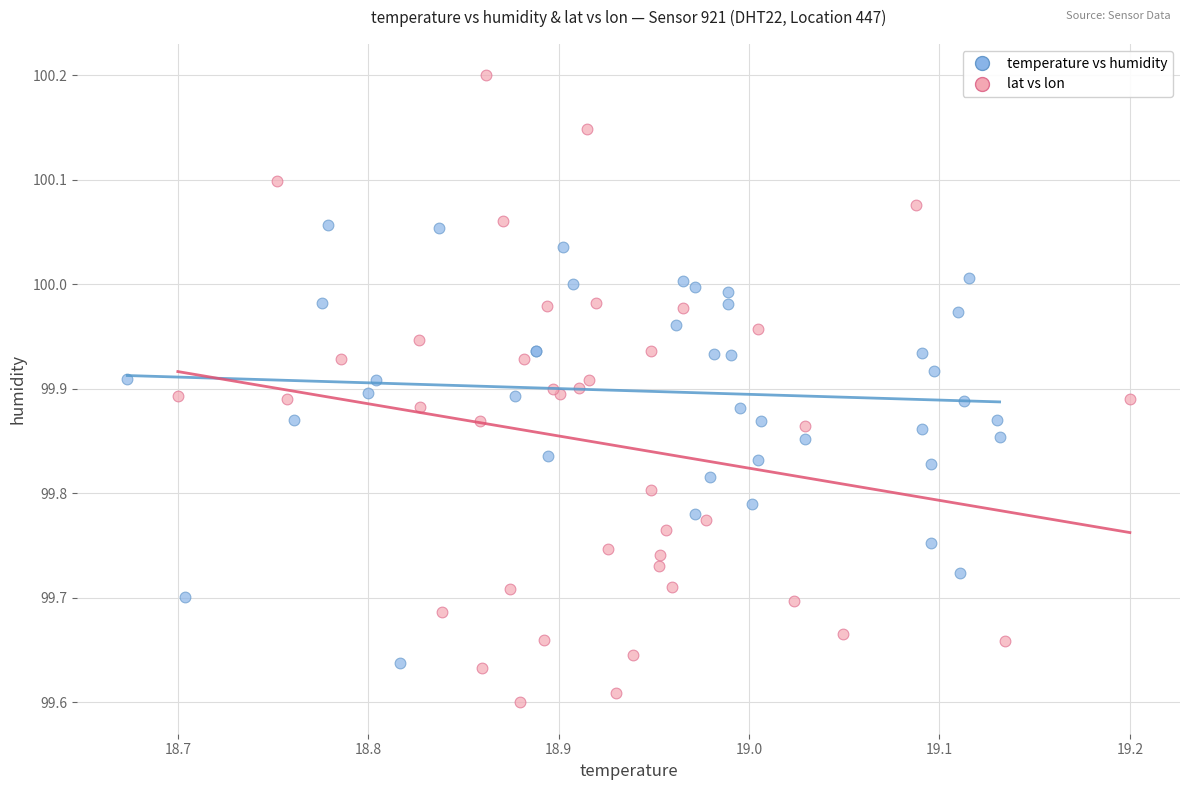

Which series contains the highest Y value?

lat vs lon